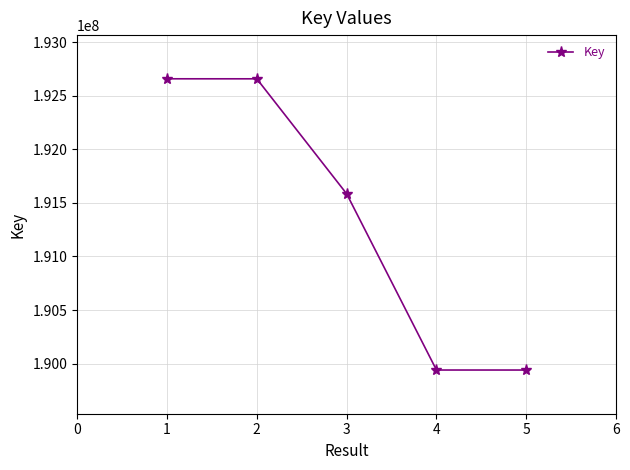

Is it true that the value at 3 is 191584662?

True